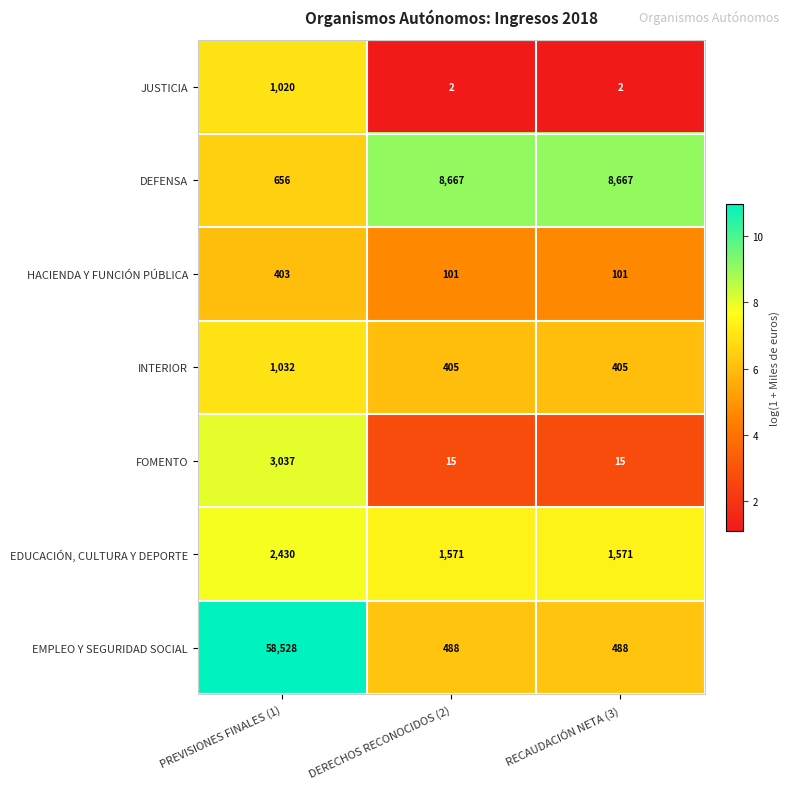

What is the average value of the FOMENTO series?

1022